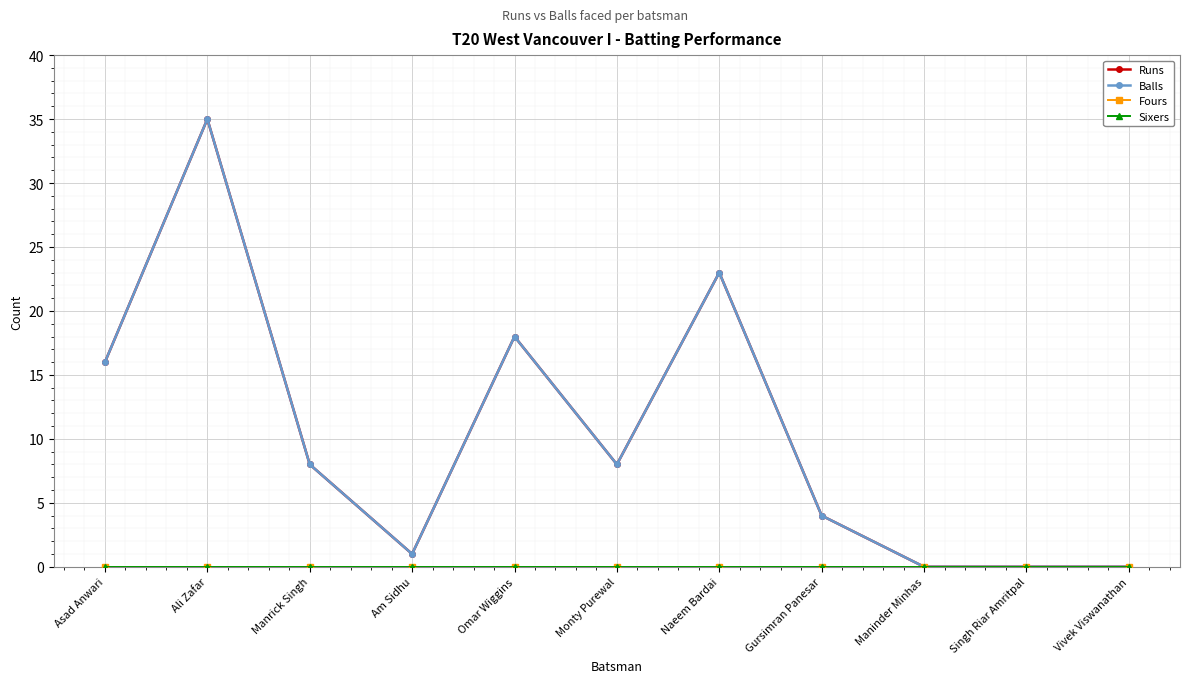

Where is Sixers nearest to the value 0?

Asad Anwari